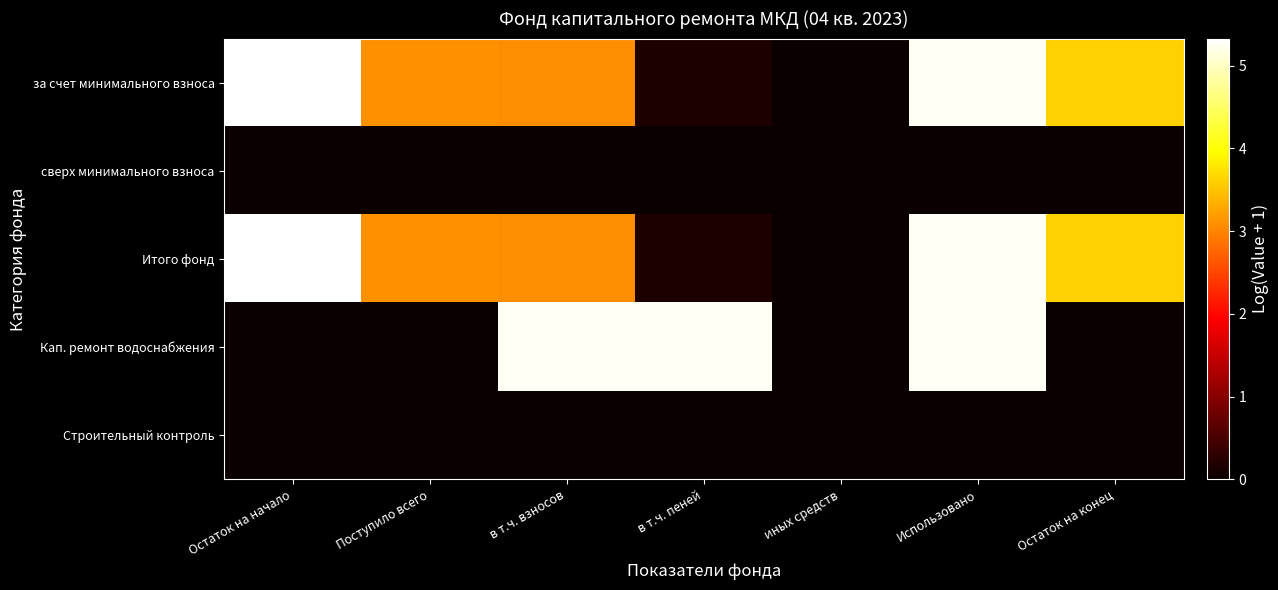

What is the difference between the highest and lowest values at Остаток на конец?

3.6